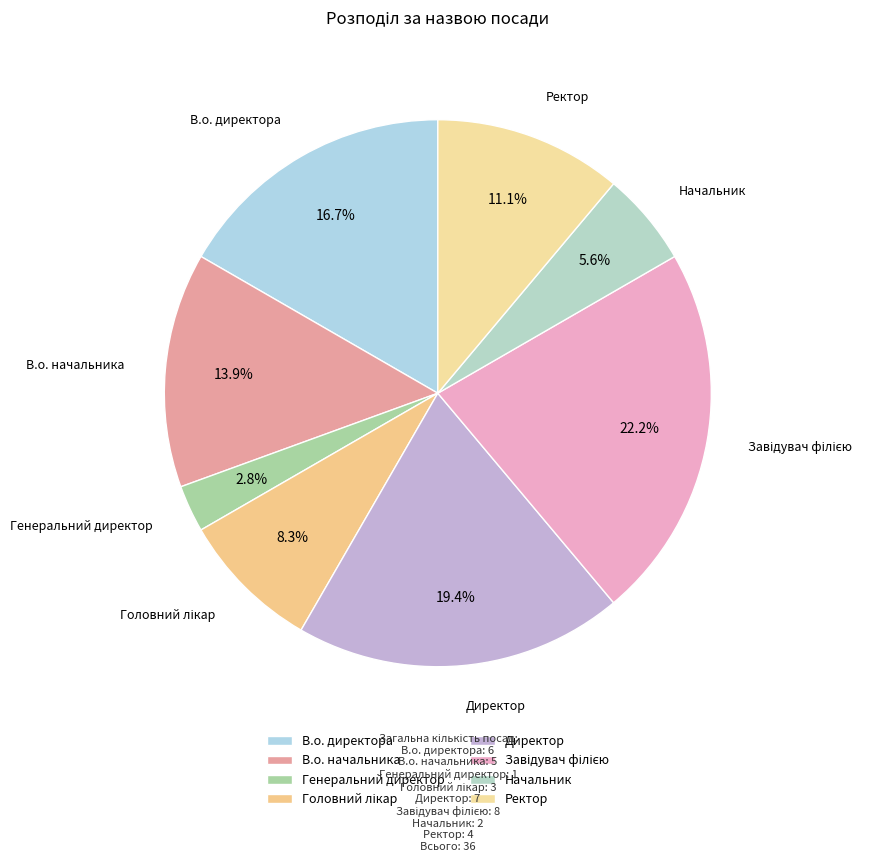

What portion of the pie excludes Начальник?

94.4%